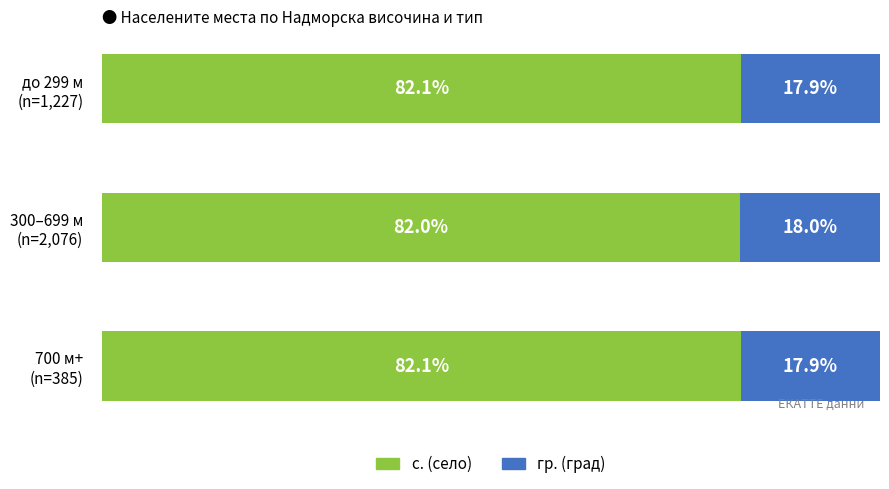

What are all the series names shown in the legend?

с. (село), гр. (град)